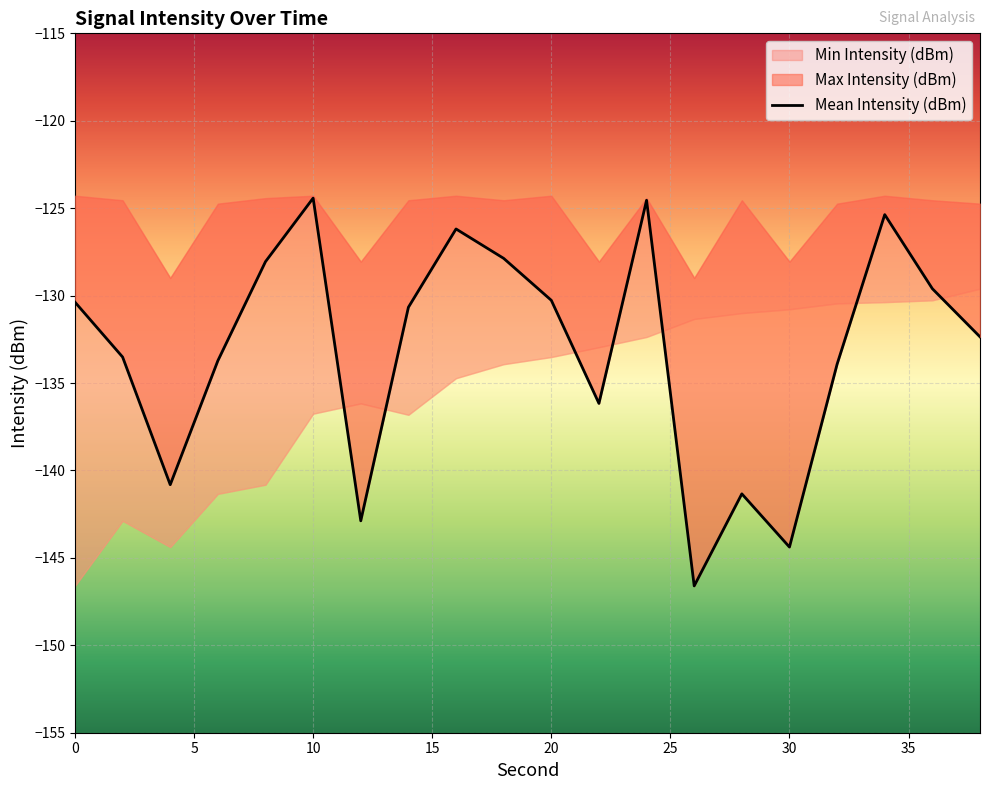

What is the value of the 2nd point from the left?

-133.5